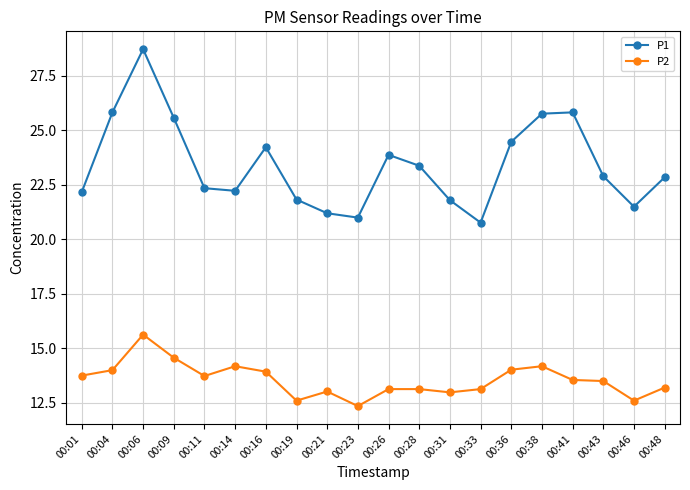

Rank the series by their maximum value, from highest to lowest.

P1, P2